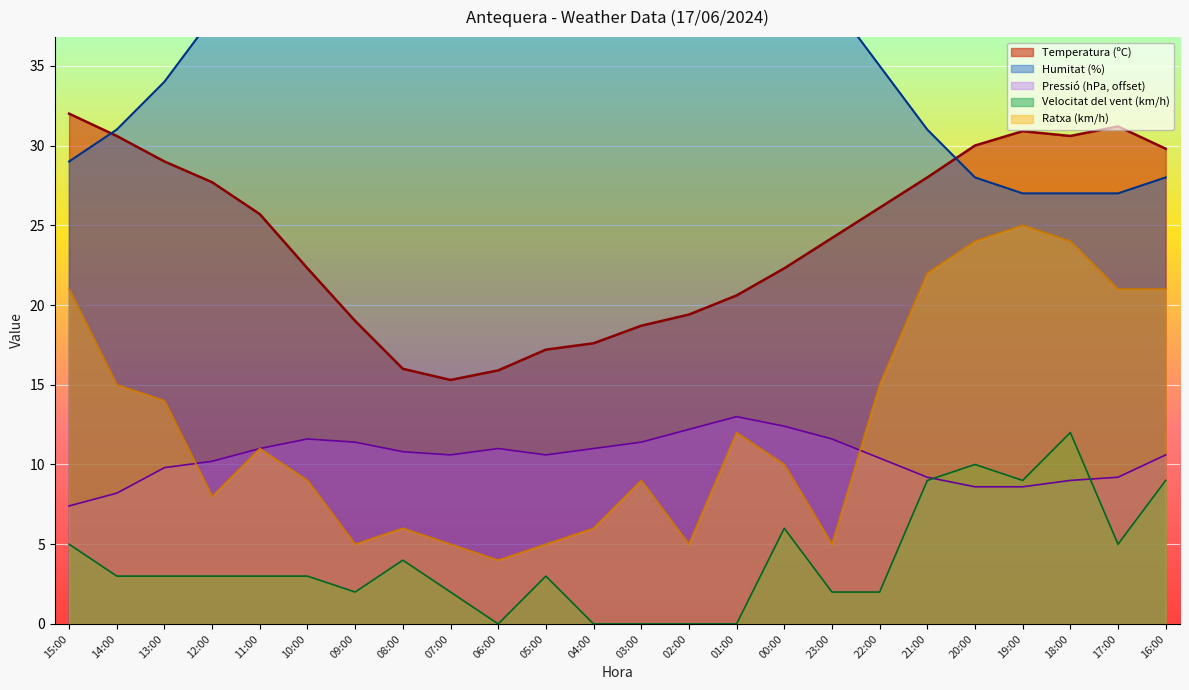

What is the difference between the maximum and second lowest values in the Ratxa (km/h) series?

20.0